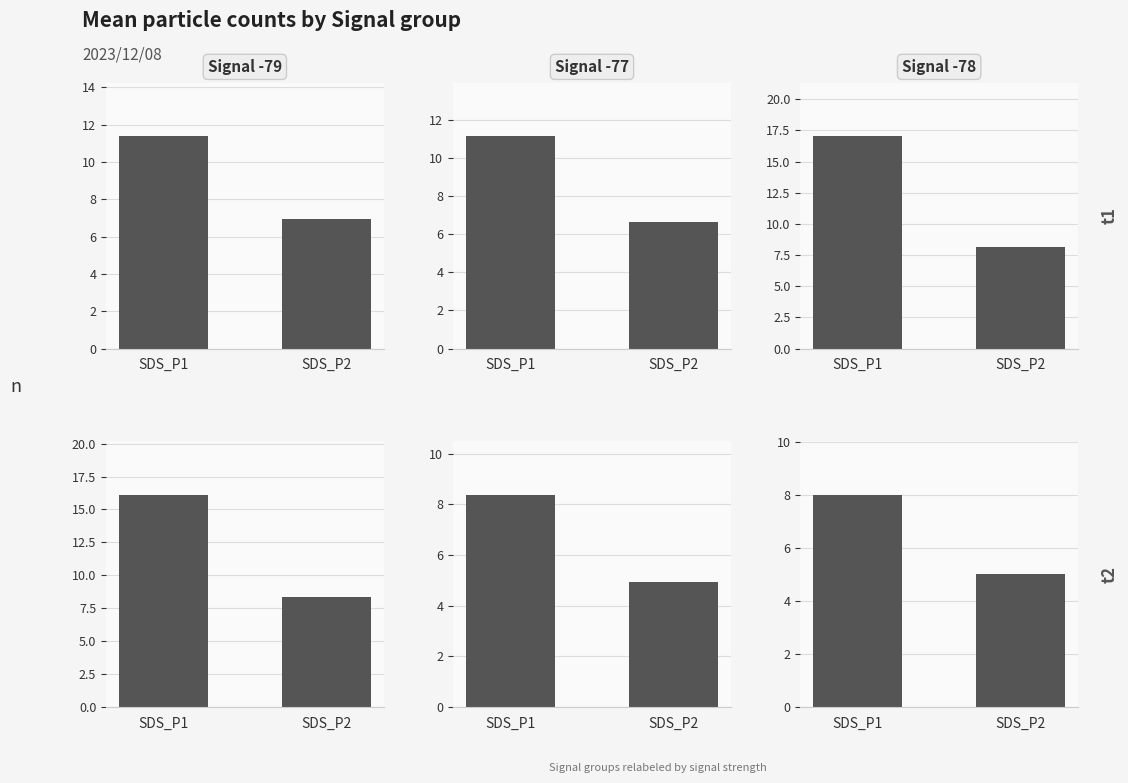

At which label is Signal -80 closest to 12?

SDS_P2